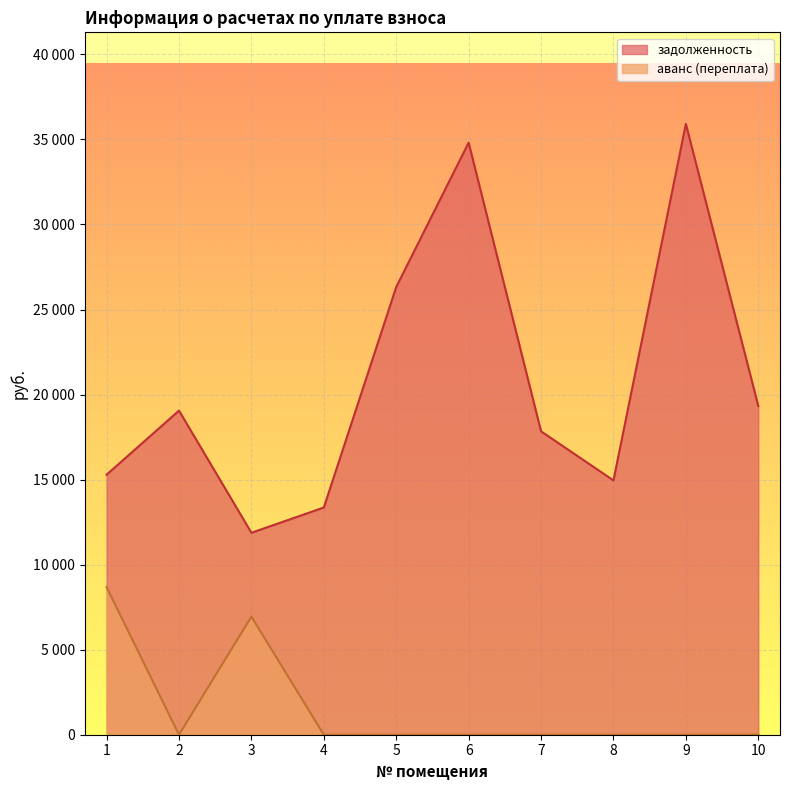

True or false: аванс (переплата) and задолженность cross at least once.

False